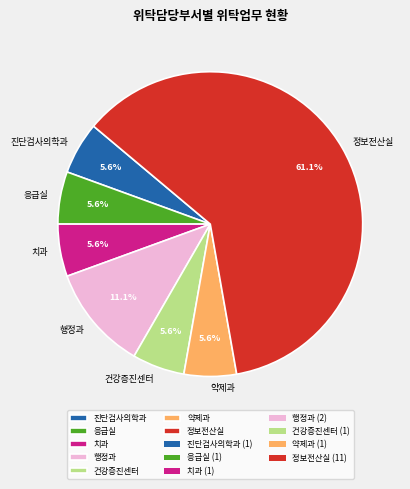

How many segments does this pie chart have?

7